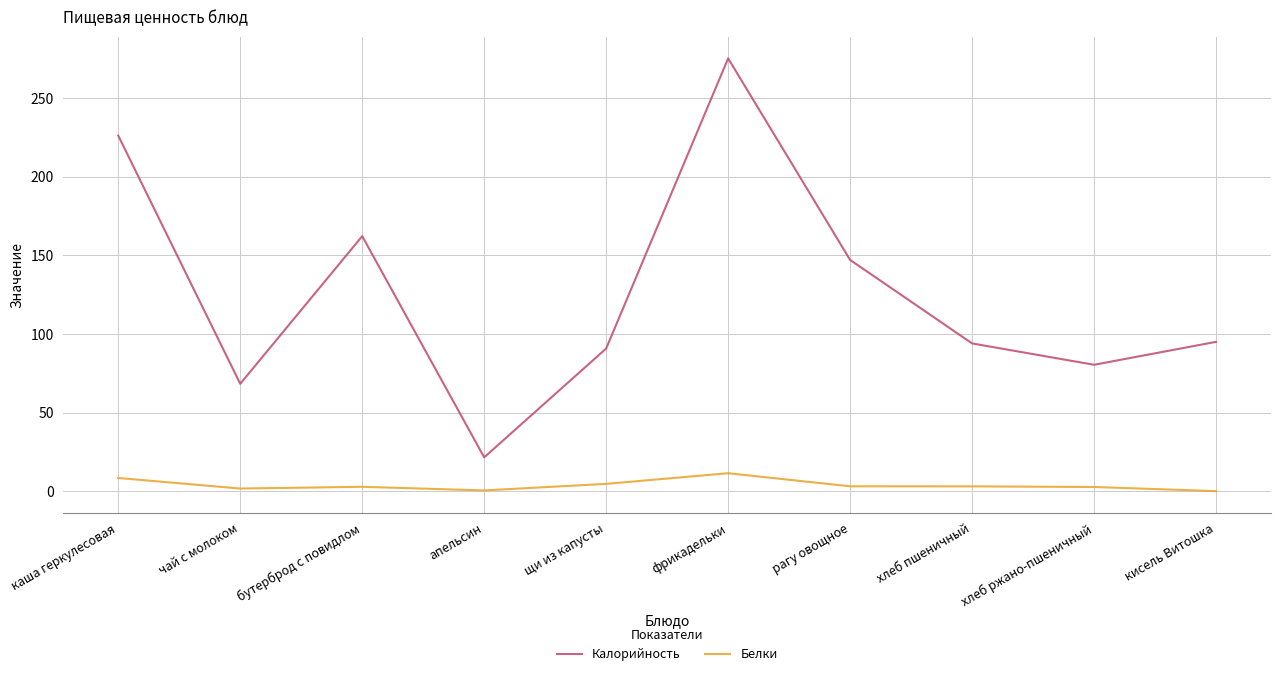

What position from the right is каша геркулесовая?

10